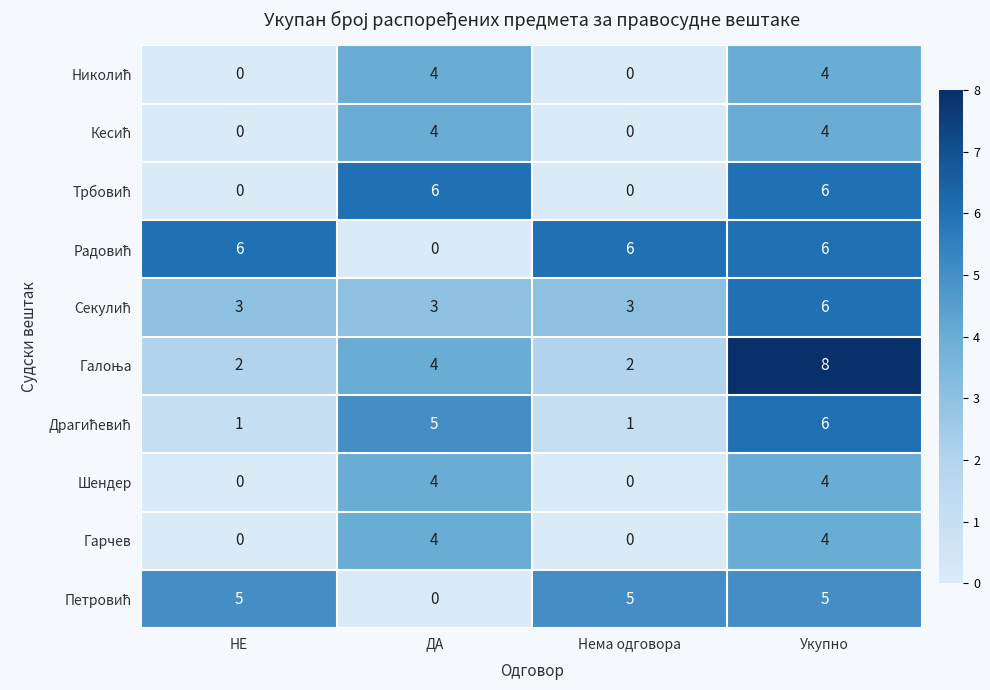

How many series are shown in this chart?

10